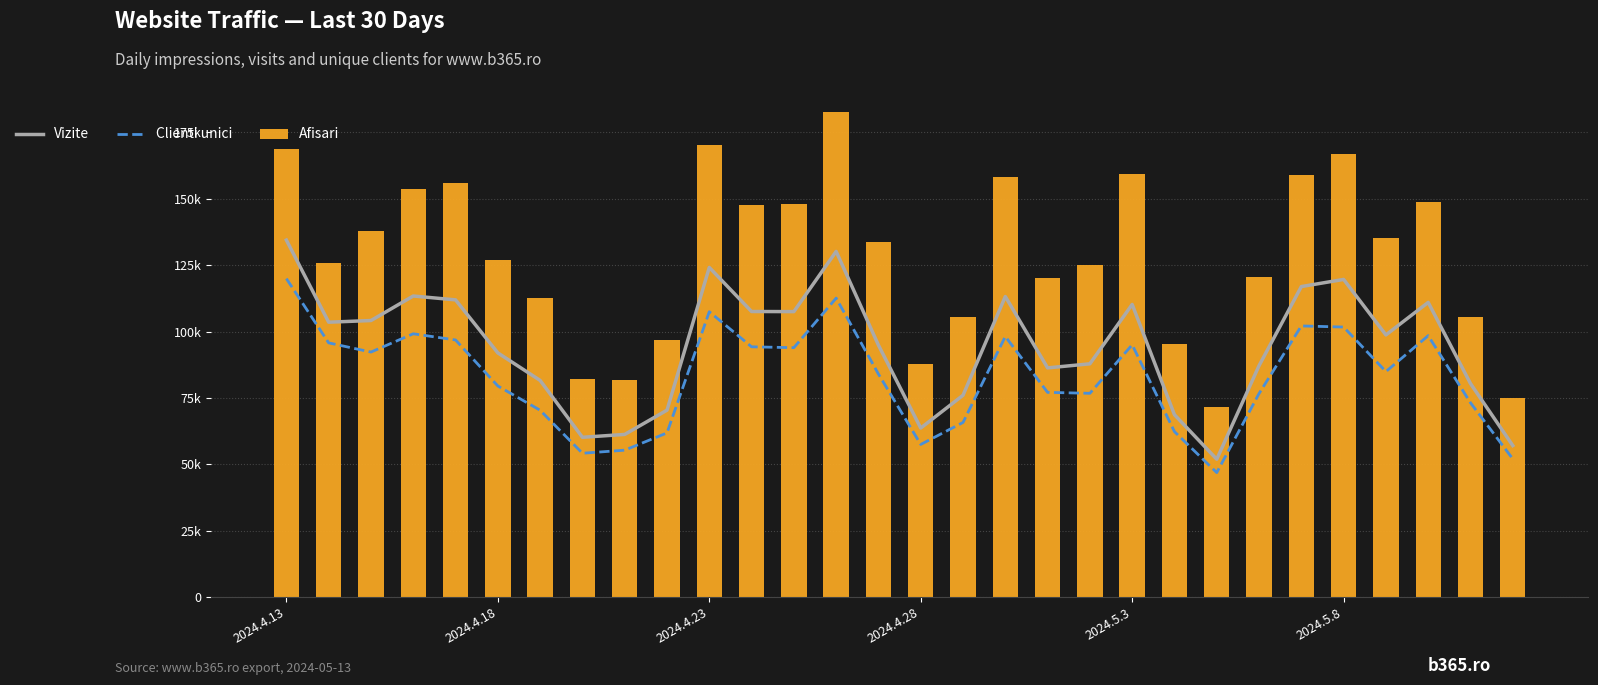

What are all the series names shown in the legend?

Vizite, Clienti unici, Afisari